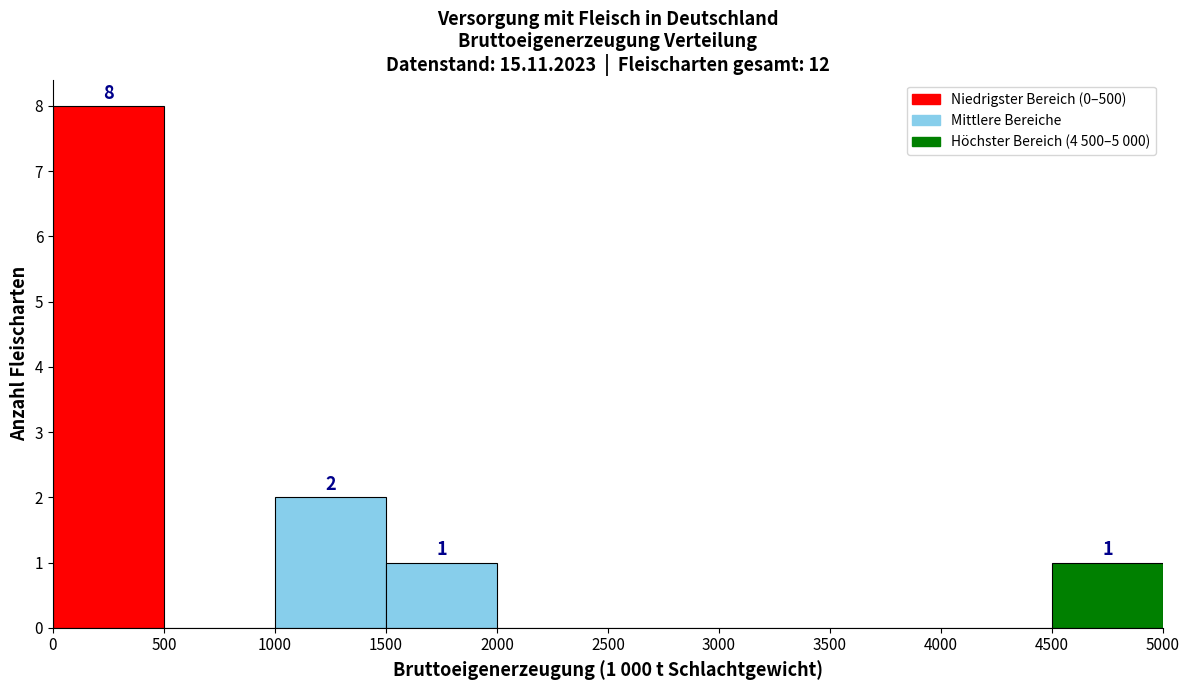

Which range on the x-axis has the tallest bar?

0 to 500